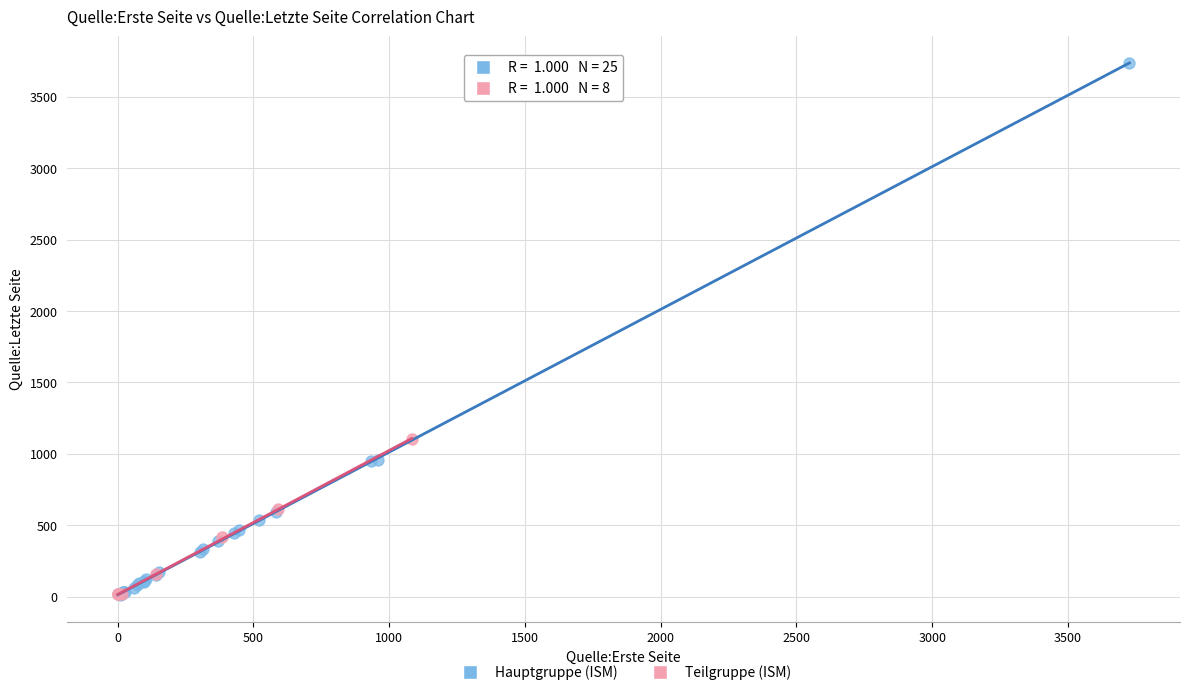

What are all the series names shown in the legend?

Hauptgruppe (ISM), Teilgruppe (ISM)